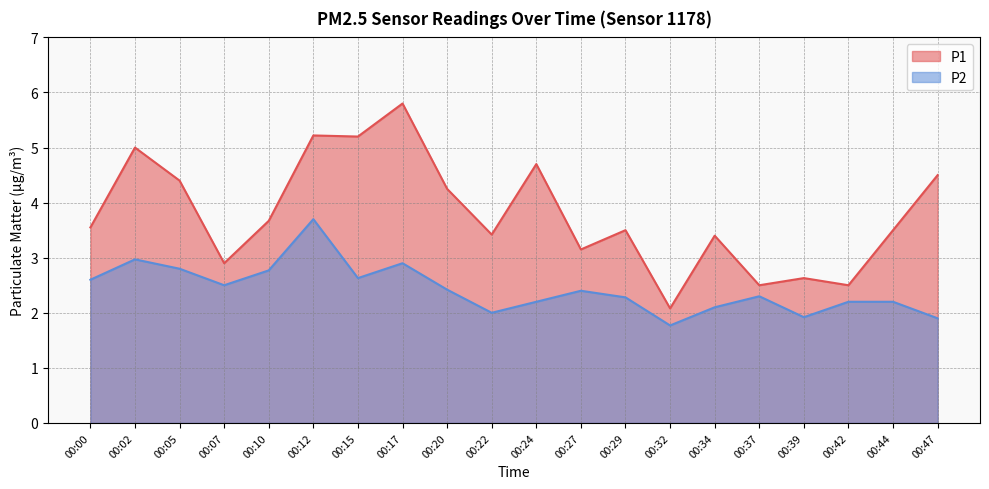

Rank the series by their maximum value, from highest to lowest.

P1, P2